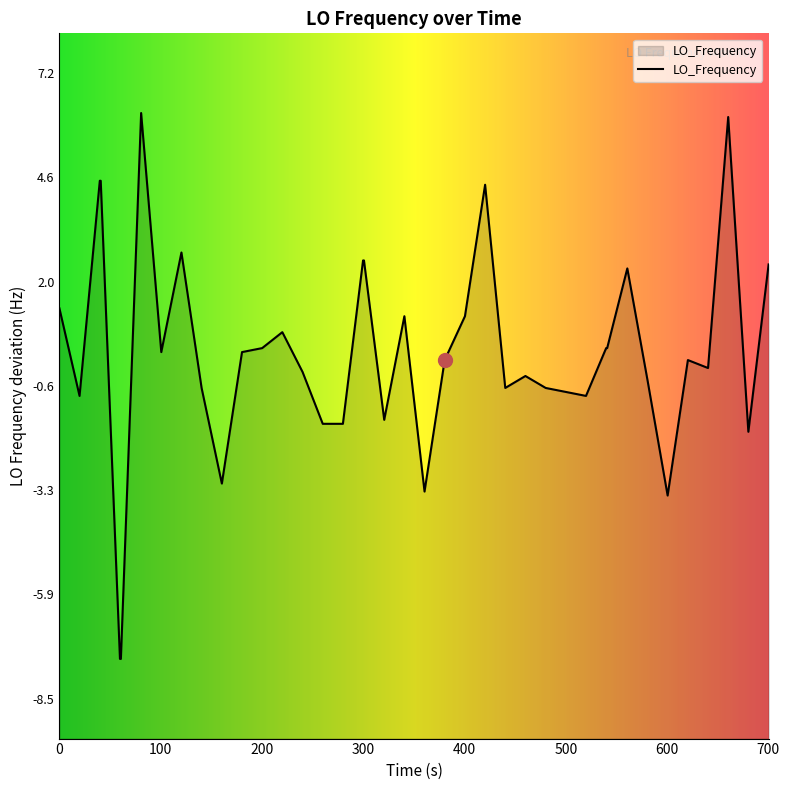

What is the maximum value shown in the chart?

6.2